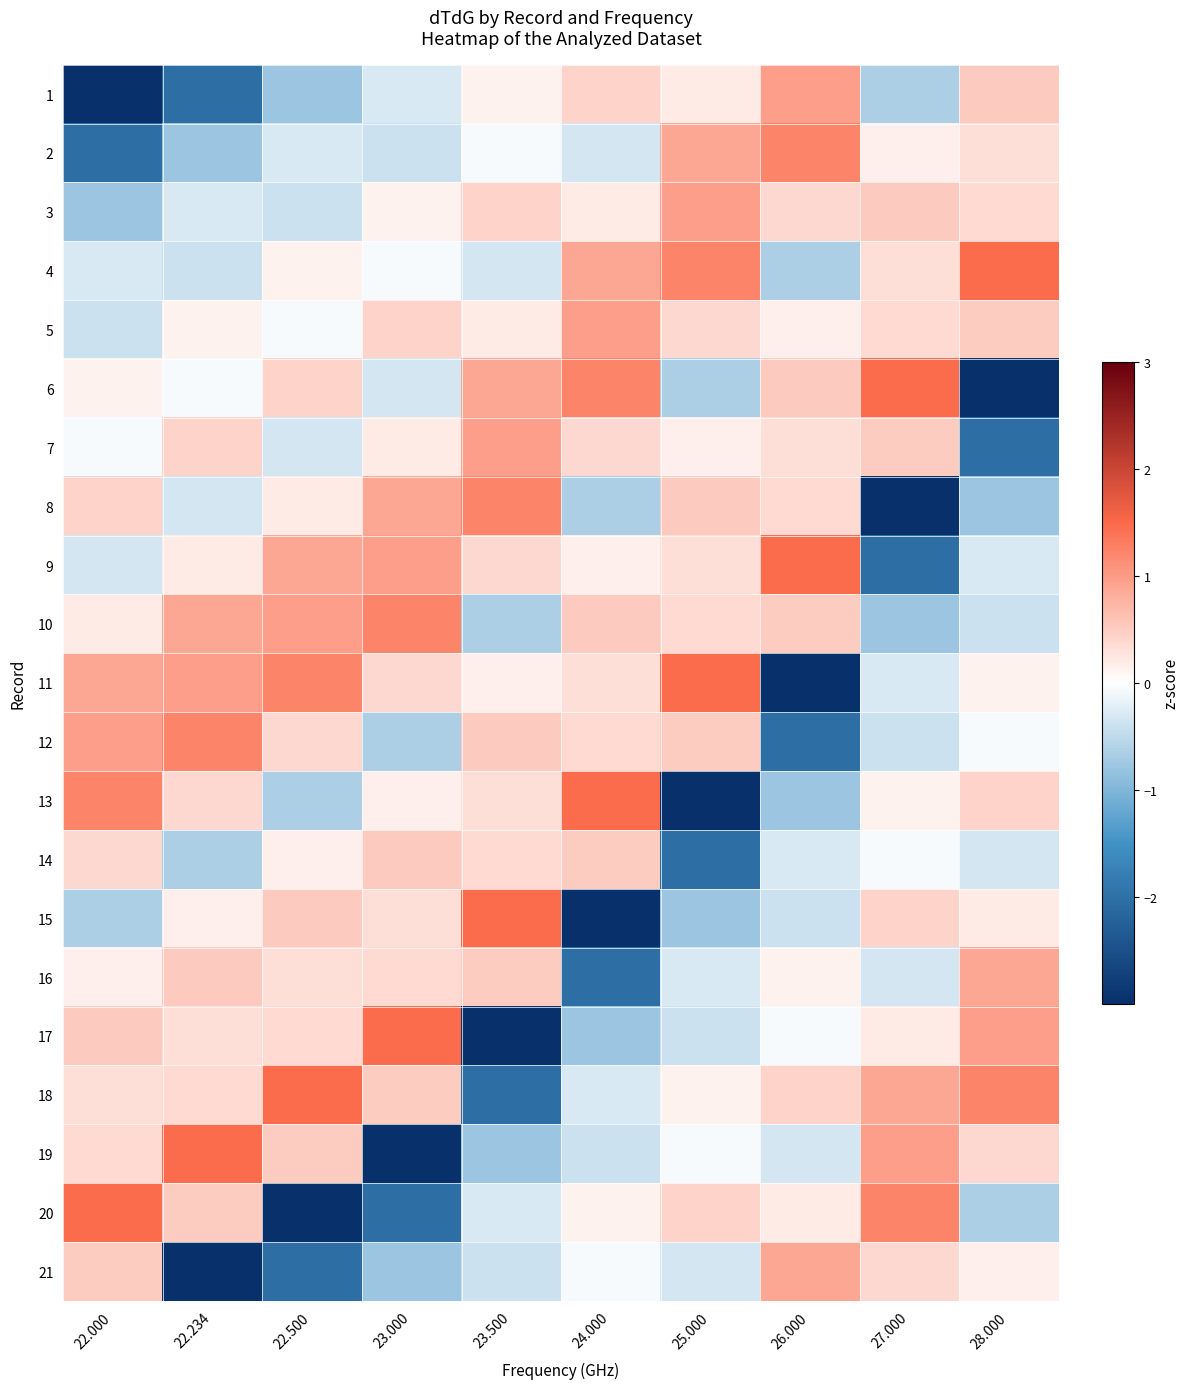

Reading right to left, what are all the values shown in this chart?

1: 28.000=0.5	27.000=-0.6	26.000=1.0	25.000=0.2	24.000=0.4	23.500=0.1	23.000=-0.3	22.500=-0.8	22.234=-2.0	22.000=-3.0
2: 28.000=0.3	27.000=0.1	26.000=1.2	25.000=0.9	24.000=-0.3	23.500=-0.1	23.000=-0.4	22.500=-0.3	22.234=-0.8	22.000=-2.0
3: 28.000=0.4	27.000=0.5	26.000=0.4	25.000=1.0	24.000=0.2	23.500=0.4	23.000=0.1	22.500=-0.4	22.234=-0.3	22.000=-0.8
4: 28.000=1.5	27.000=0.3	26.000=-0.6	25.000=1.2	24.000=0.9	23.500=-0.3	23.000=-0.1	22.500=0.1	22.234=-0.4	22.000=-0.3
5: 28.000=0.5	27.000=0.4	26.000=0.1	25.000=0.4	24.000=1.0	23.500=0.2	23.000=0.4	22.500=-0.1	22.234=0.1	22.000=-0.4
6: 28.000=-3.0	27.000=1.5	26.000=0.5	25.000=-0.6	24.000=1.2	23.500=0.9	23.000=-0.3	22.500=0.4	22.234=-0.1	22.000=0.1
7: 28.000=-2.0	27.000=0.5	26.000=0.3	25.000=0.1	24.000=0.4	23.500=1.0	23.000=0.2	22.500=-0.3	22.234=0.4	22.000=-0.1
8: 28.000=-0.8	27.000=-3.0	26.000=0.4	25.000=0.5	24.000=-0.6	23.500=1.2	23.000=0.9	22.500=0.2	22.234=-0.3	22.000=0.4
9: 28.000=-0.3	27.000=-2.0	26.000=1.5	25.000=0.3	24.000=0.1	23.500=0.4	23.000=1.0	22.500=0.9	22.234=0.2	22.000=-0.3
10: 28.000=-0.4	27.000=-0.8	26.000=0.5	25.000=0.4	24.000=0.5	23.500=-0.6	23.000=1.2	22.500=1.0	22.234=0.9	22.000=0.2
11: 28.000=0.1	27.000=-0.3	26.000=-3.0	25.000=1.5	24.000=0.3	23.500=0.1	23.000=0.4	22.500=1.2	22.234=1.0	22.000=0.9
12: 28.000=-0.1	27.000=-0.4	26.000=-2.0	25.000=0.5	24.000=0.4	23.500=0.5	23.000=-0.6	22.500=0.4	22.234=1.2	22.000=1.0
13: 28.000=0.4	27.000=0.1	26.000=-0.8	25.000=-3.0	24.000=1.5	23.500=0.3	23.000=0.1	22.500=-0.6	22.234=0.4	22.000=1.2
14: 28.000=-0.3	27.000=-0.1	26.000=-0.3	25.000=-2.0	24.000=0.5	23.500=0.4	23.000=0.5	22.500=0.1	22.234=-0.6	22.000=0.4
15: 28.000=0.2	27.000=0.4	26.000=-0.4	25.000=-0.8	24.000=-3.0	23.500=1.5	23.000=0.3	22.500=0.5	22.234=0.1	22.000=-0.6
16: 28.000=0.9	27.000=-0.3	26.000=0.1	25.000=-0.3	24.000=-2.0	23.500=0.5	23.000=0.4	22.500=0.3	22.234=0.5	22.000=0.1
17: 28.000=1.0	27.000=0.2	26.000=-0.1	25.000=-0.4	24.000=-0.8	23.500=-3.0	23.000=1.5	22.500=0.4	22.234=0.3	22.000=0.5
18: 28.000=1.2	27.000=0.9	26.000=0.4	25.000=0.1	24.000=-0.3	23.500=-2.0	23.000=0.5	22.500=1.5	22.234=0.4	22.000=0.3
19: 28.000=0.4	27.000=1.0	26.000=-0.3	25.000=-0.1	24.000=-0.4	23.500=-0.8	23.000=-3.0	22.500=0.5	22.234=1.5	22.000=0.4
20: 28.000=-0.6	27.000=1.2	26.000=0.2	25.000=0.4	24.000=0.1	23.500=-0.3	23.000=-2.0	22.500=-3.0	22.234=0.5	22.000=1.5
21: 28.000=0.1	27.000=0.4	26.000=0.9	25.000=-0.3	24.000=-0.1	23.500=-0.4	23.000=-0.8	22.500=-2.0	22.234=-3.0	22.000=0.5